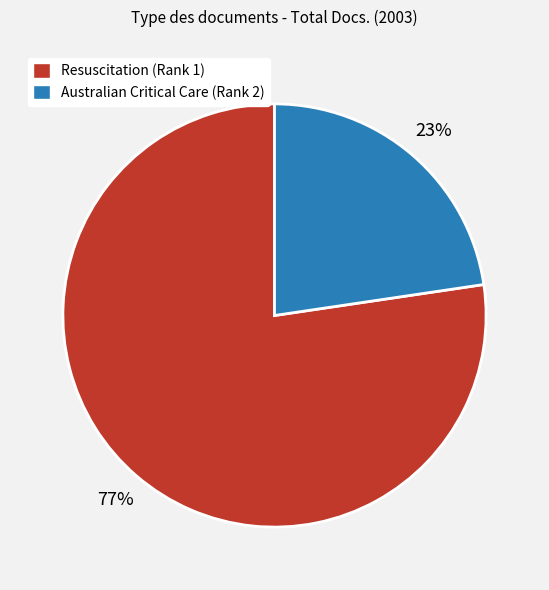

Which slice is the smallest?

Australian Critical Care (Rank 2)